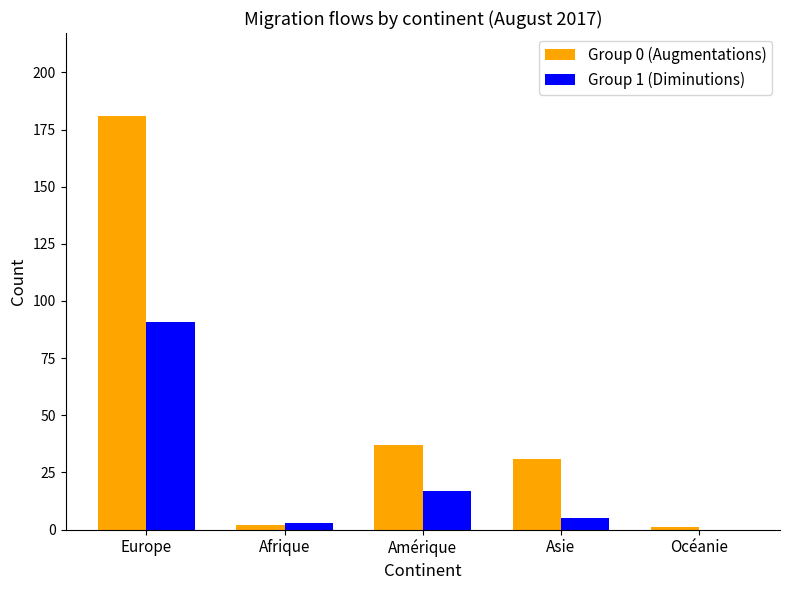

How many distinct data groups are displayed?

2